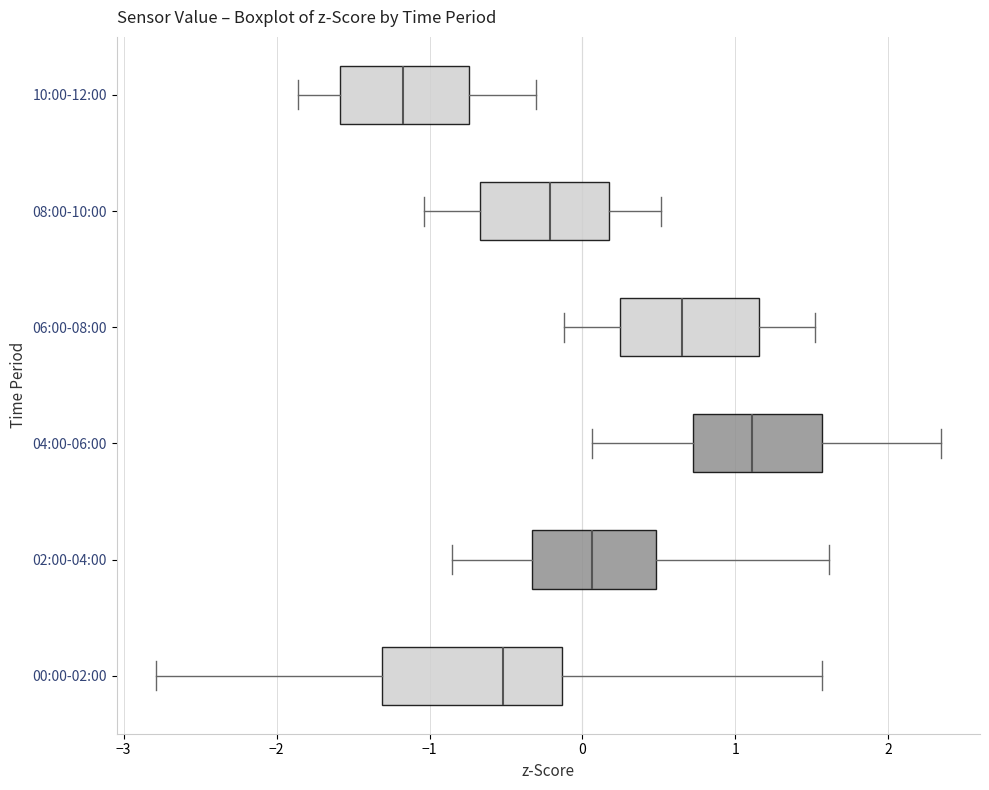

Reading bottom to top, read every box against the x-axis: the position of its median line, the range the box covers, and the ends of its whiskers. The values are not printed on the chart, so give them approximately, as read against the axis.

00:00-02:00: median -0.5, box -1.3 to -0.1, whiskers -2.8 to 1.6
02:00-04:00: median 0.1, box -0.3 to 0.5, whiskers -0.9 to 1.6
04:00-06:00: median 1.1, box 0.7 to 1.6, whiskers 0.1 to 2.3
06:00-08:00: median 0.7, box 0.2 to 1.2, whiskers -0.1 to 1.5
08:00-10:00: median -0.2, box -0.7 to 0.2, whiskers -1.0 to 0.5
10:00-12:00: median -1.2, box -1.6 to -0.7, whiskers -1.9 to -0.3